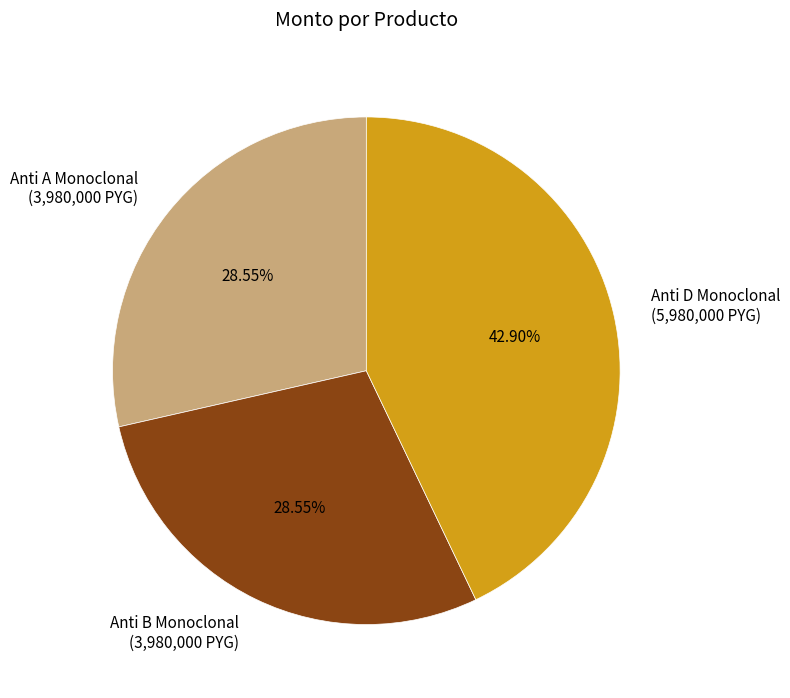

Is it true that Anti A Monoclonal is 35% of the pie?

False